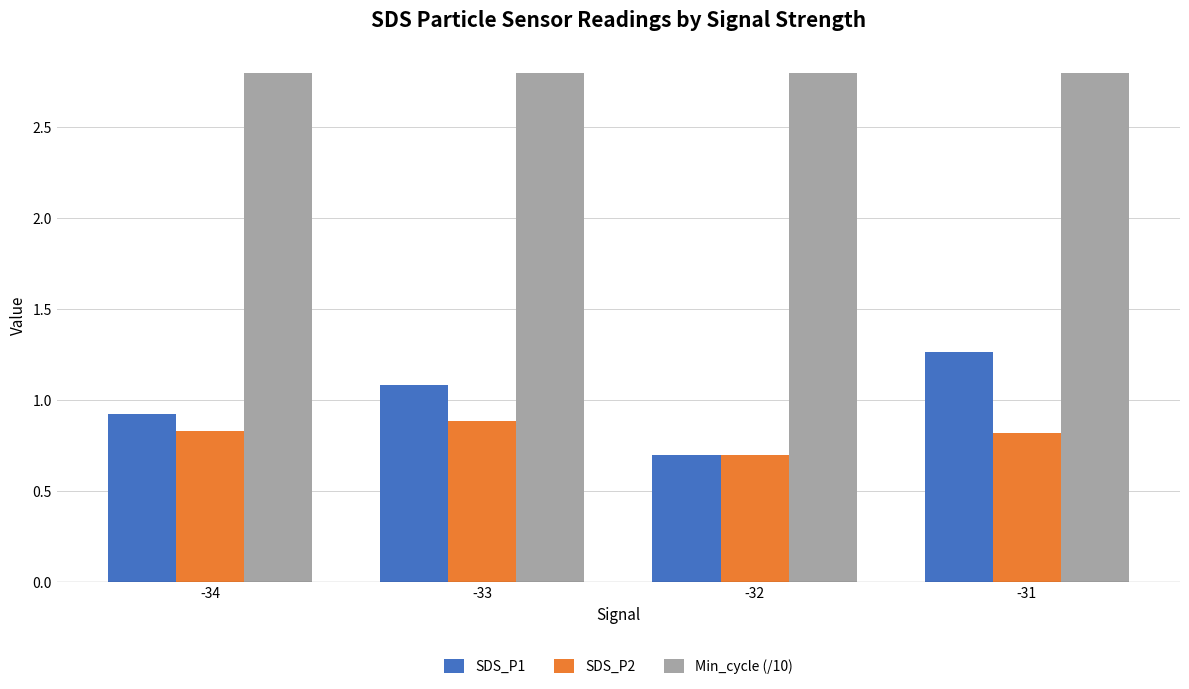

Which label corresponds to the smallest value in the chart?

-32